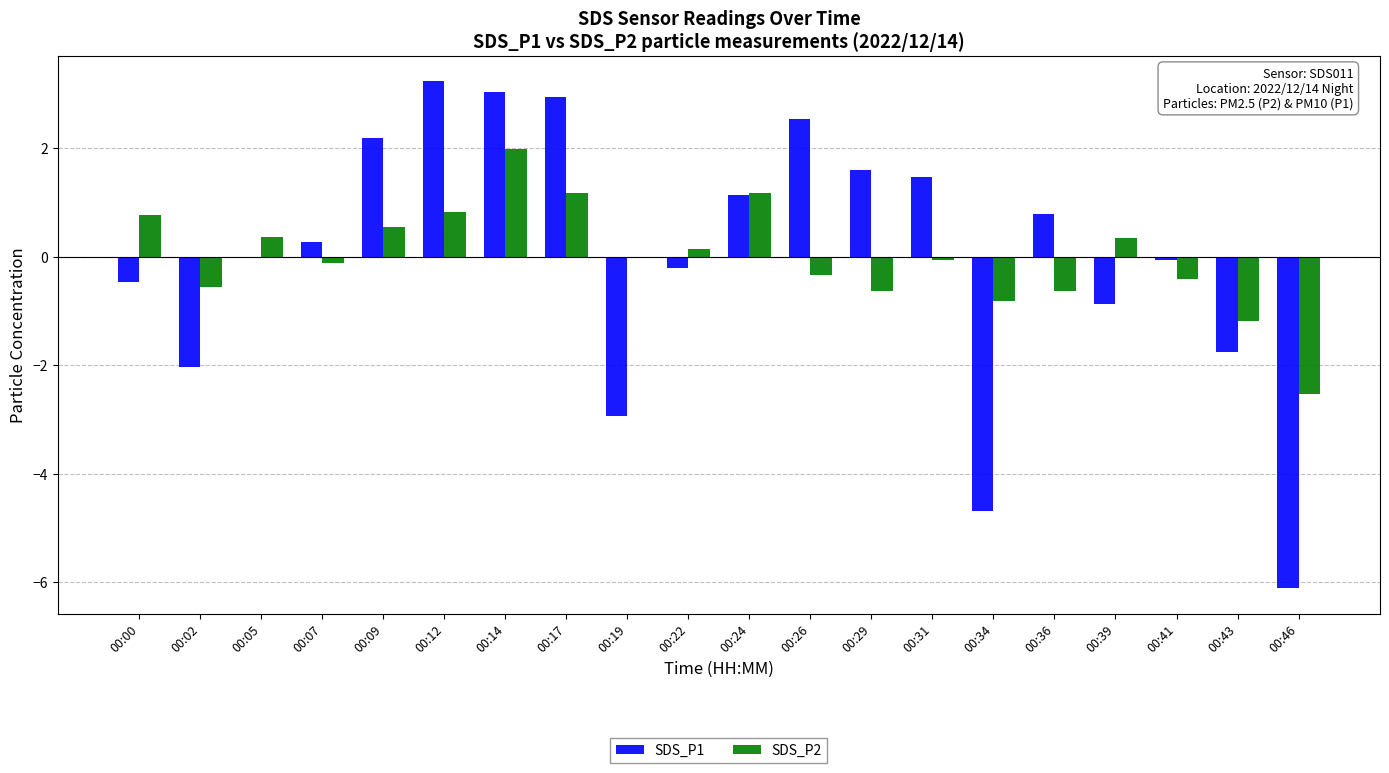

The SDS_P1 series shows -4.1 at 00:46. True or false?

False